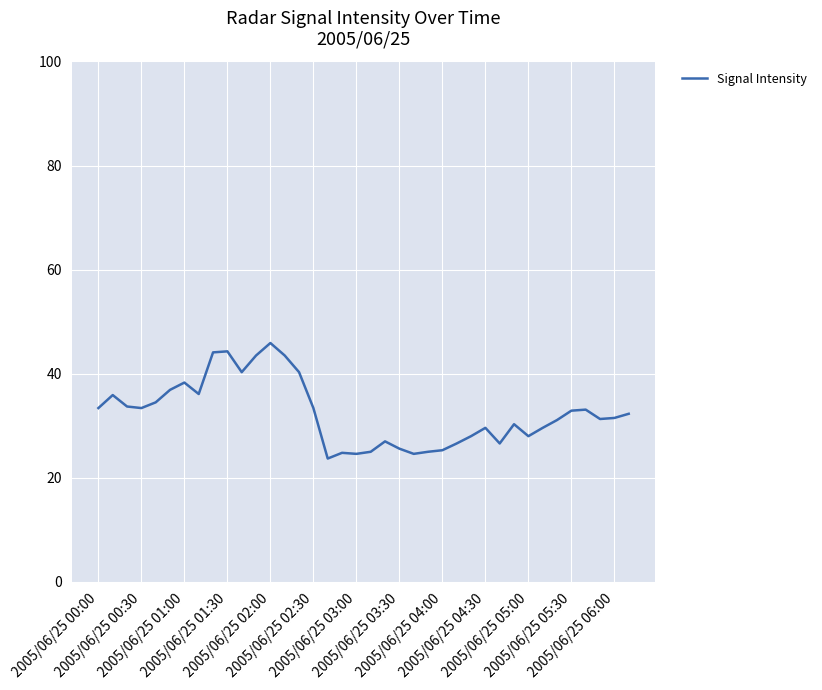

What is the smallest value displayed?

23.7